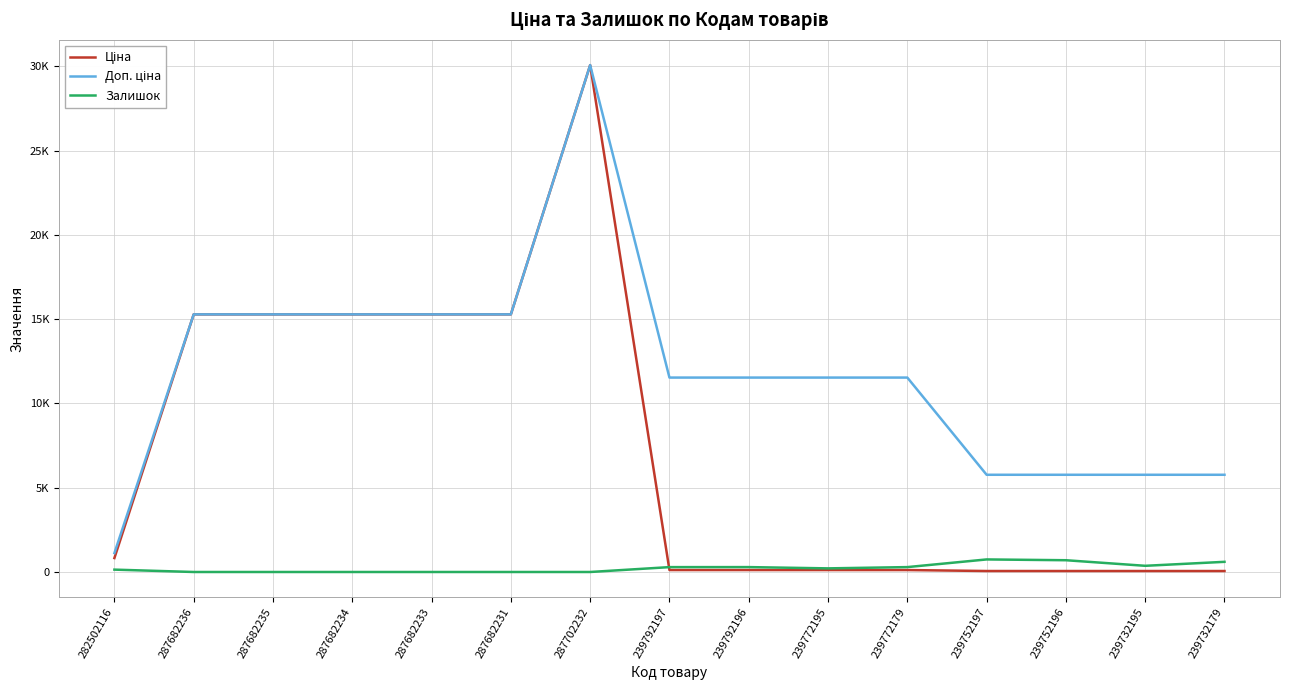

What is the sum of all Доп. ціна values?

176863.3